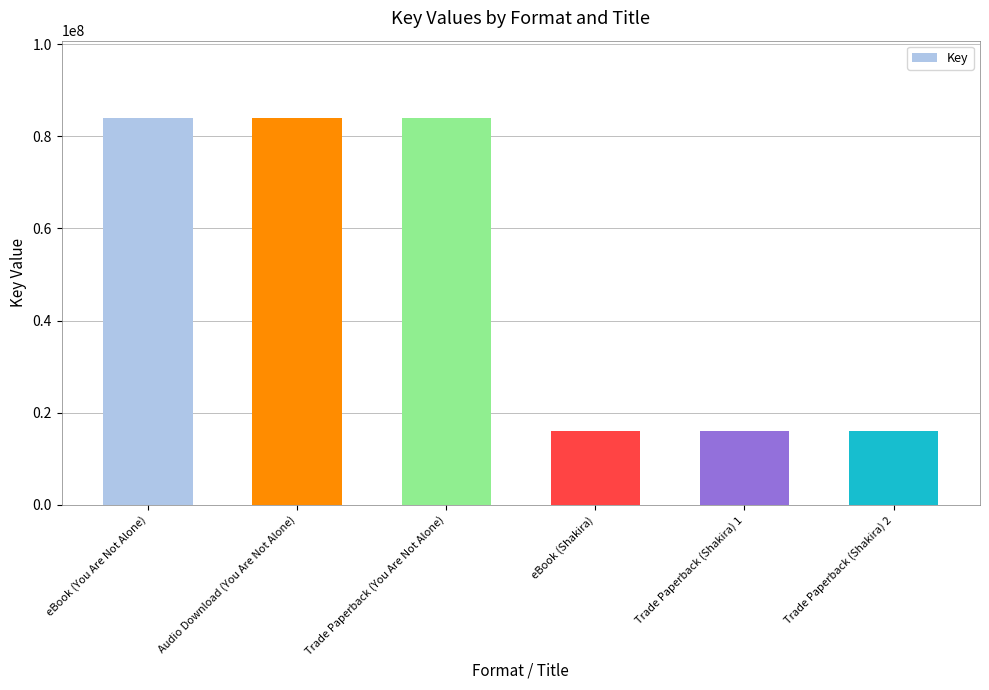

Is it true that the value at eBook (Shakira) is 15958925?

True